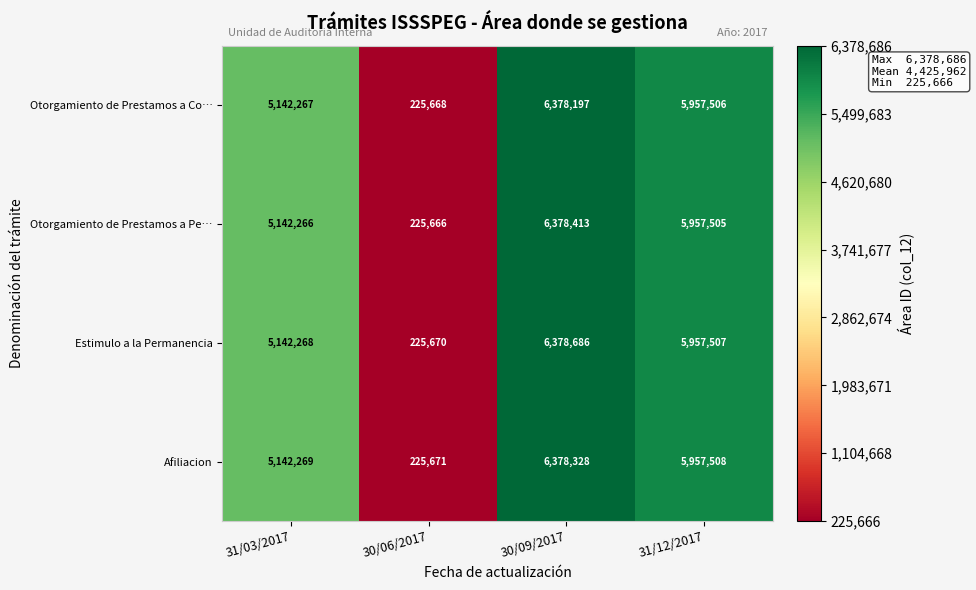

Count the number of categories in the chart.

4